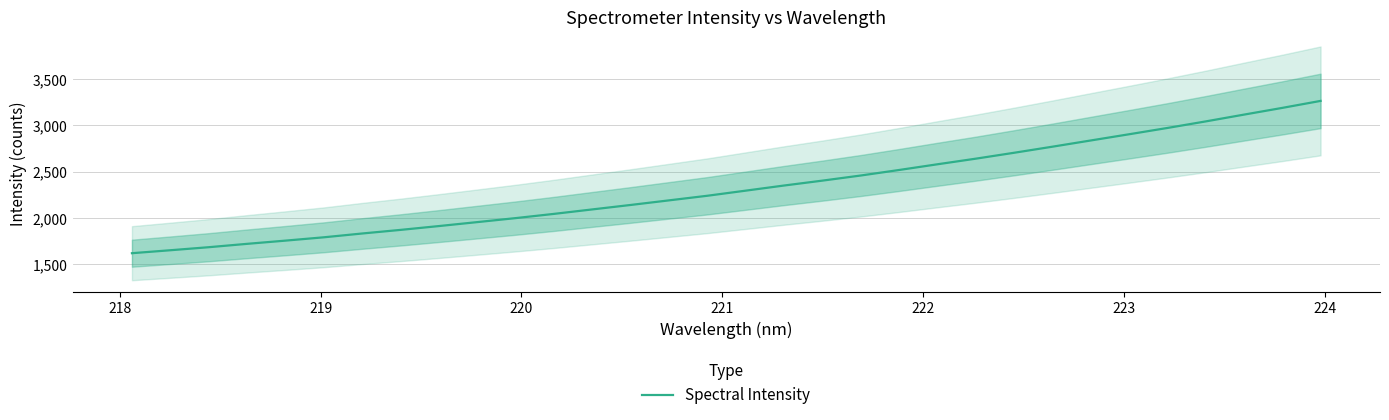

What is the maximum value for Spectral Intensity?

3264.5